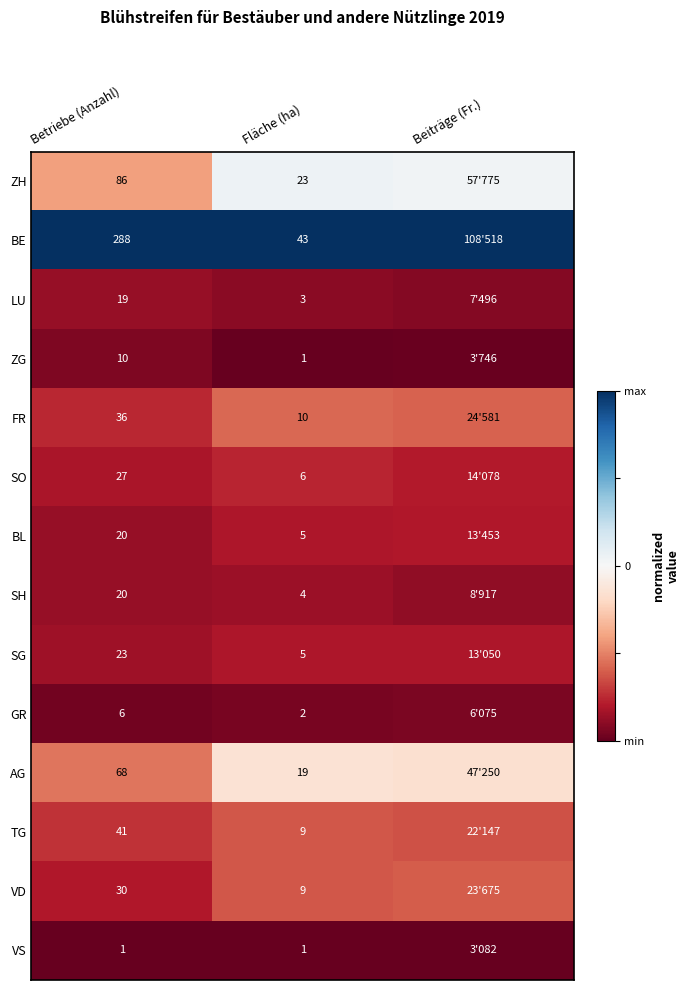

Is the value of AG at Betriebe (Anzahl) greater than the value of SO at Betriebe (Anzahl)?

Yes